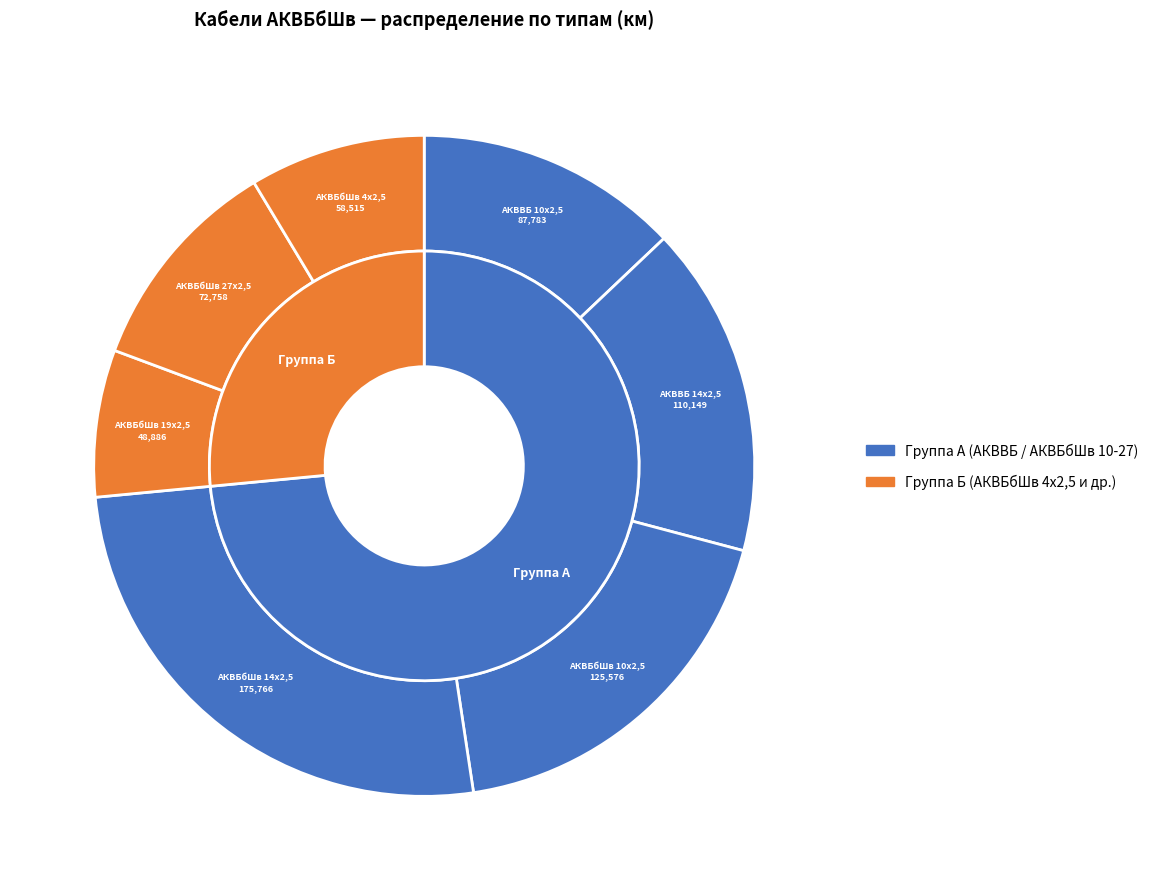

To the nearest percent, what portion does АКВБбШв 14х2,5 represent?

26%